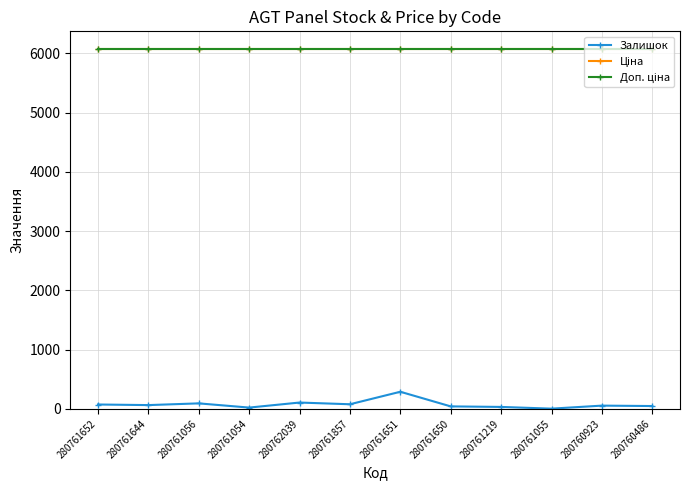

Does the chart have visible grid lines?

Yes